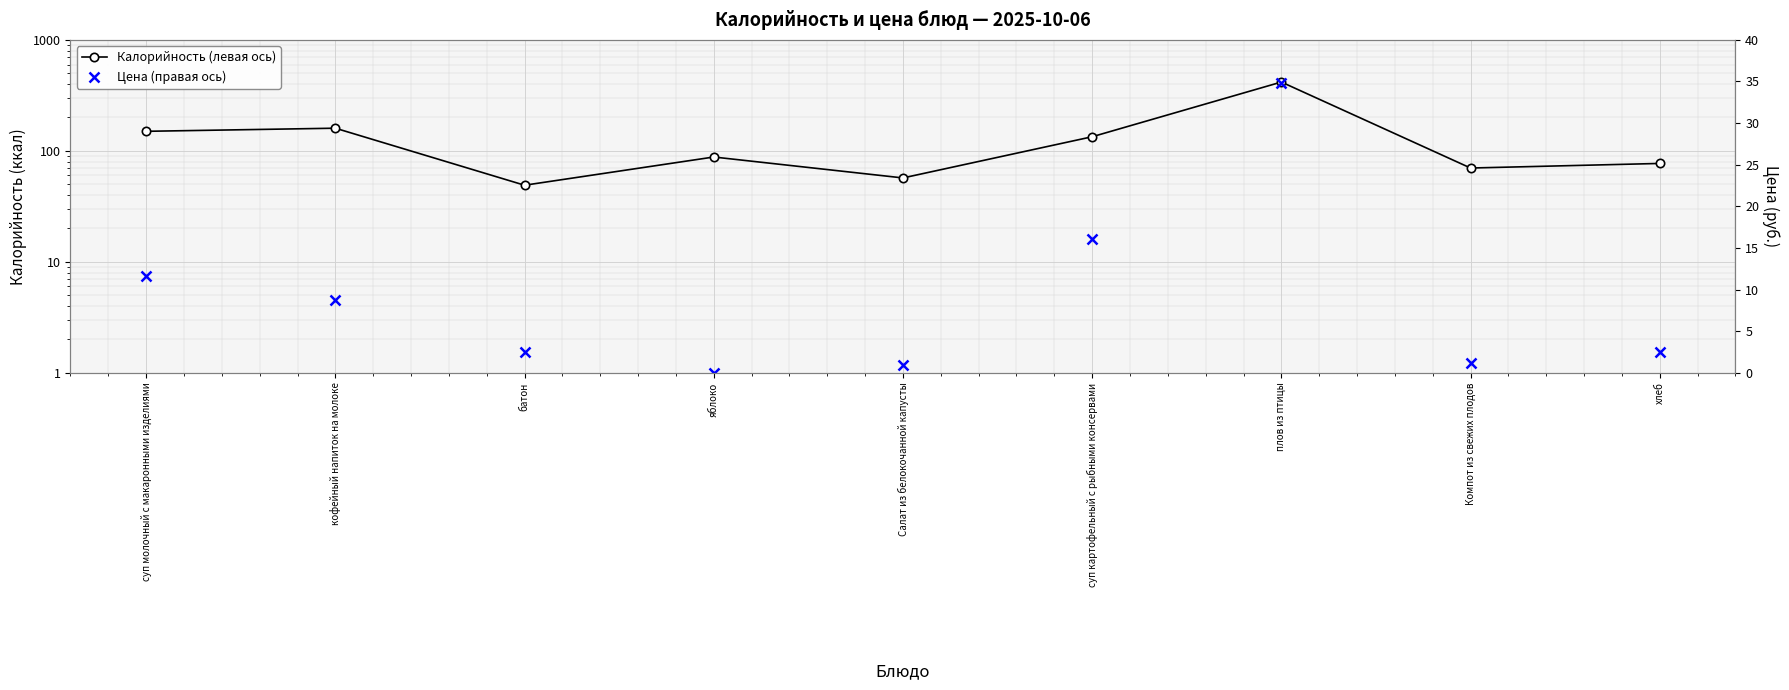

What is the difference between the maximum and minimum values in the Цена (правая ось) series?

34.8